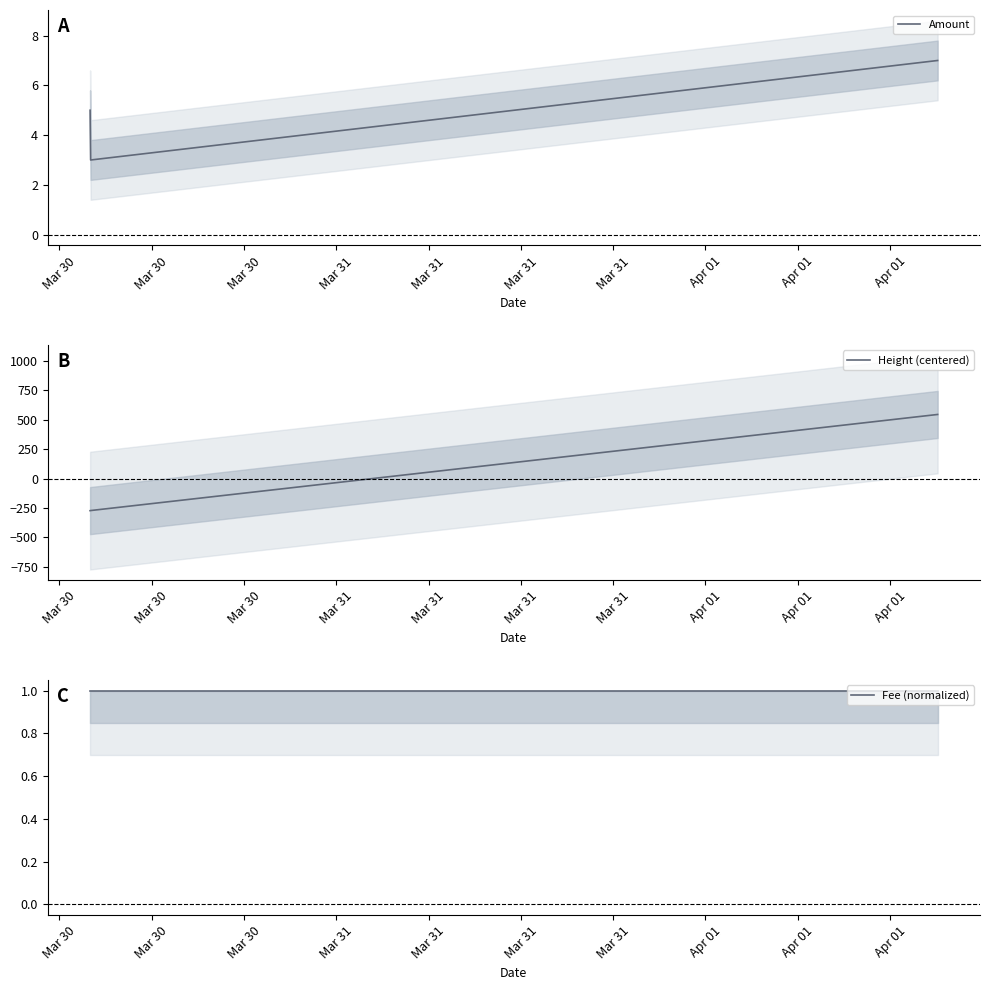

What is the minimum value for Height (centered)?

-272.7